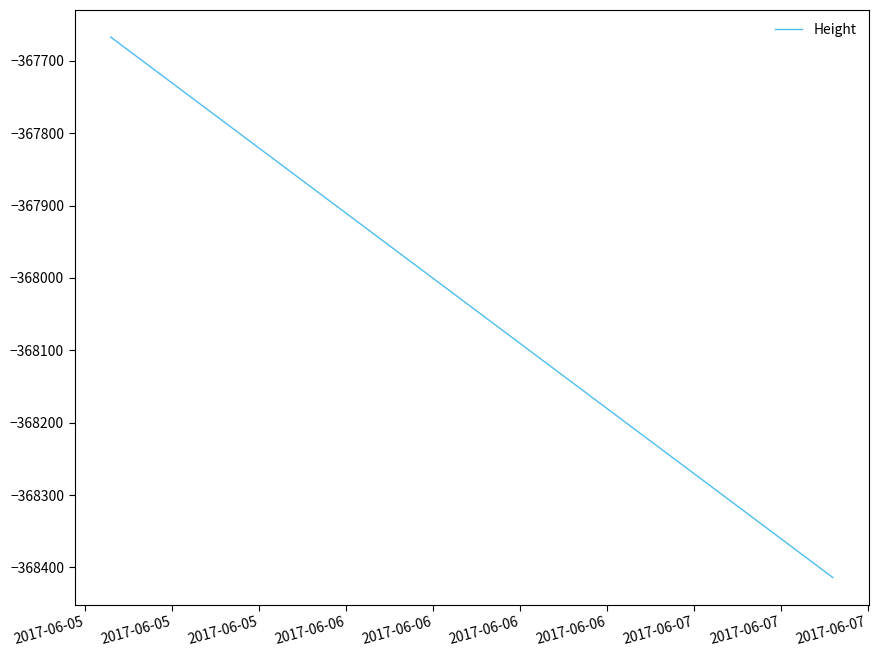

What is the sum of all values?

-1103749